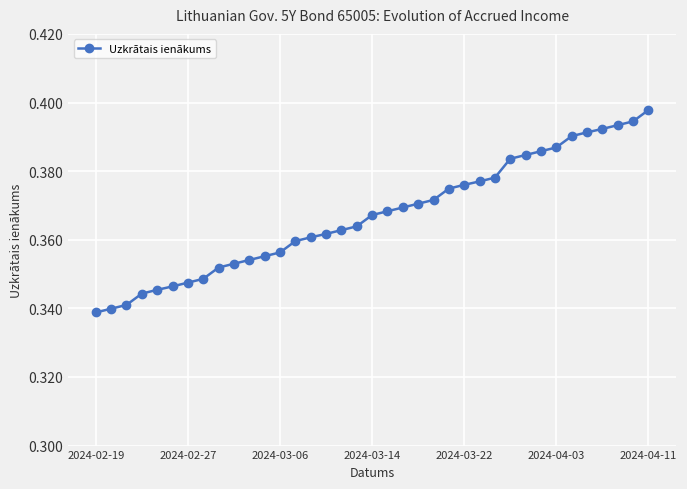

How many values are between 0 and 1?

37